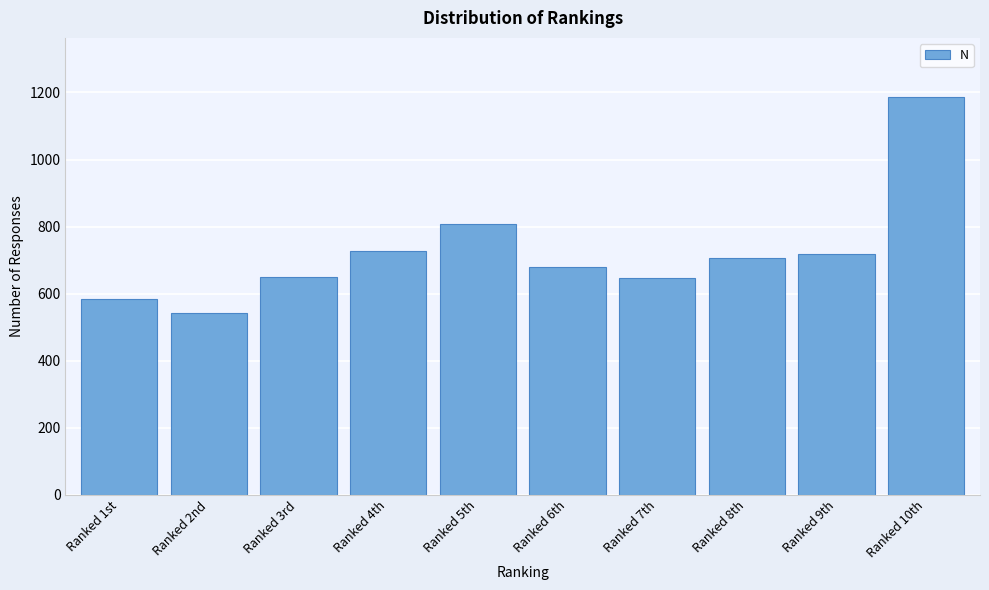

What is the minimum value shown in the chart?

541